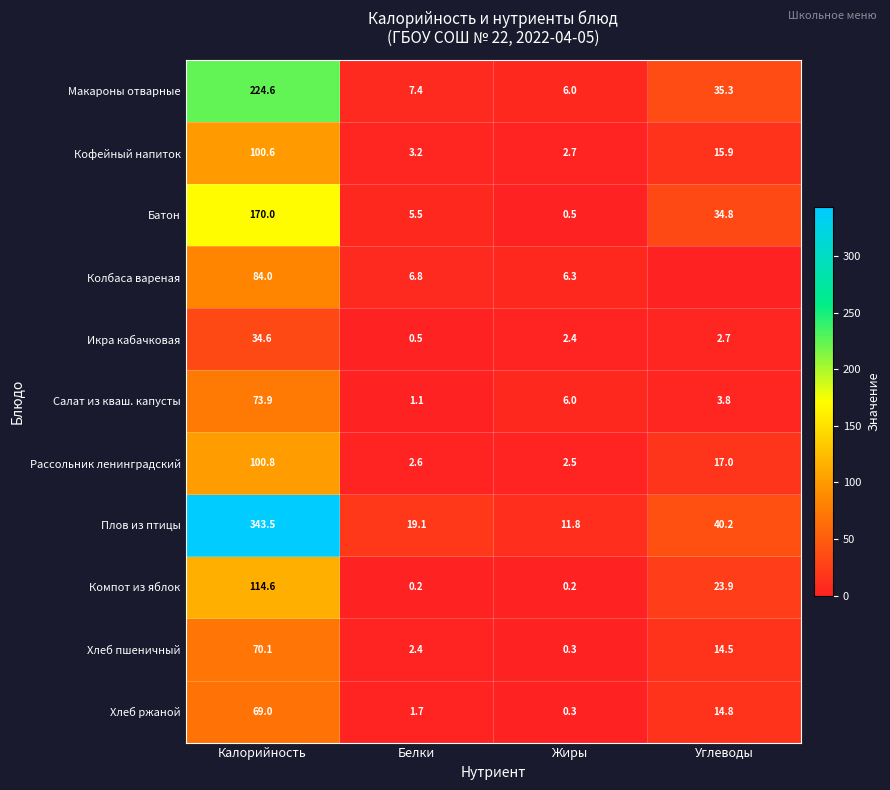

At which category does the chart reach its minimum across all series?

Углеводы